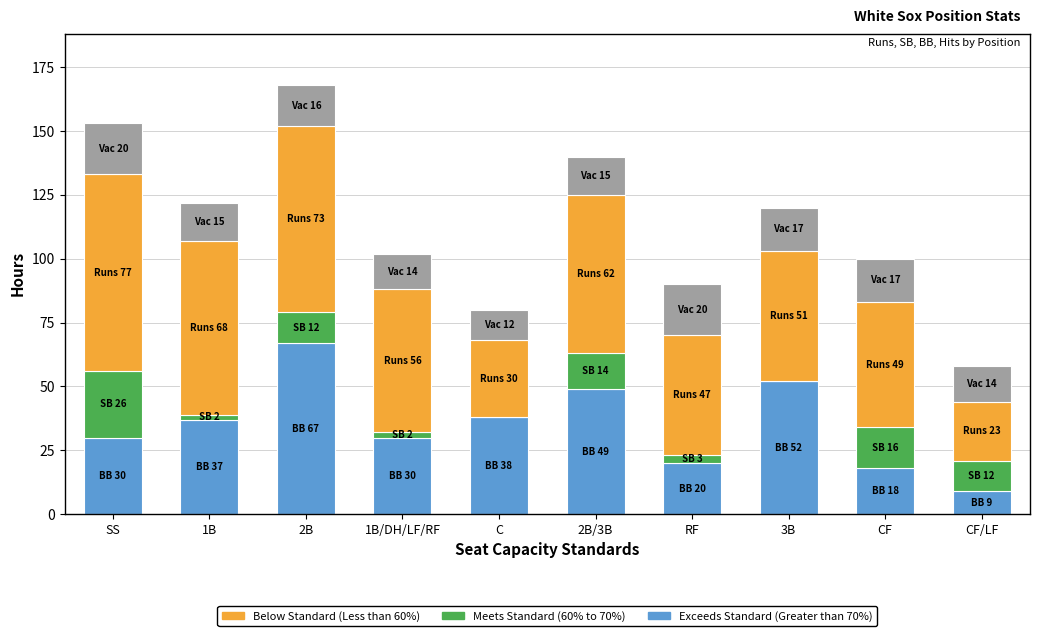

How many categories are shown in the chart?

10